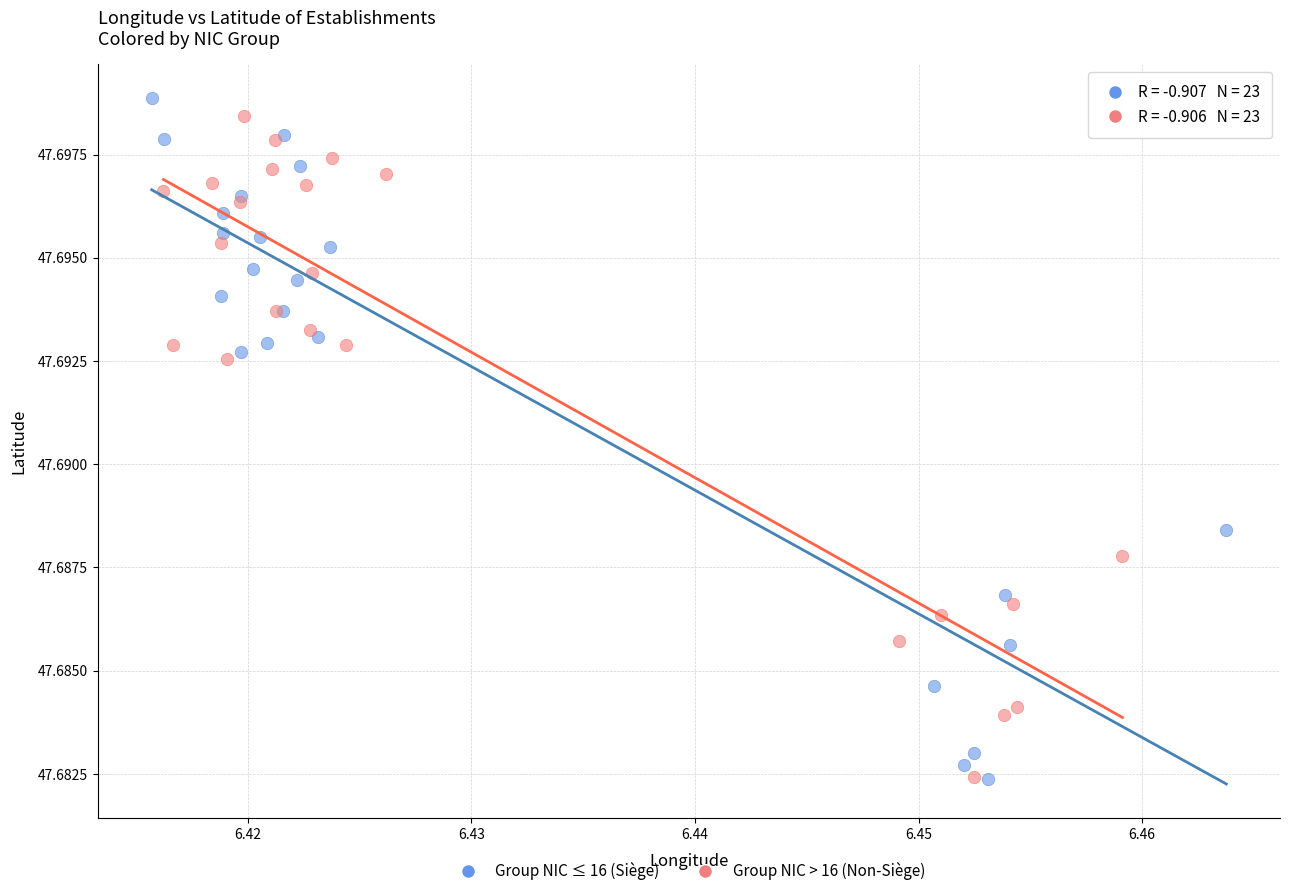

Which series reaches the maximum Y coordinate?

Group NIC ≤ 16 (Siège)